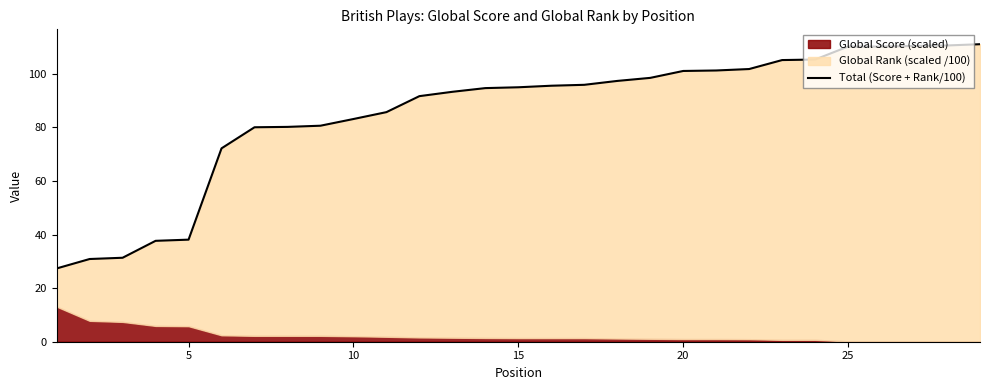

At which label does the data first exceed 95?

15